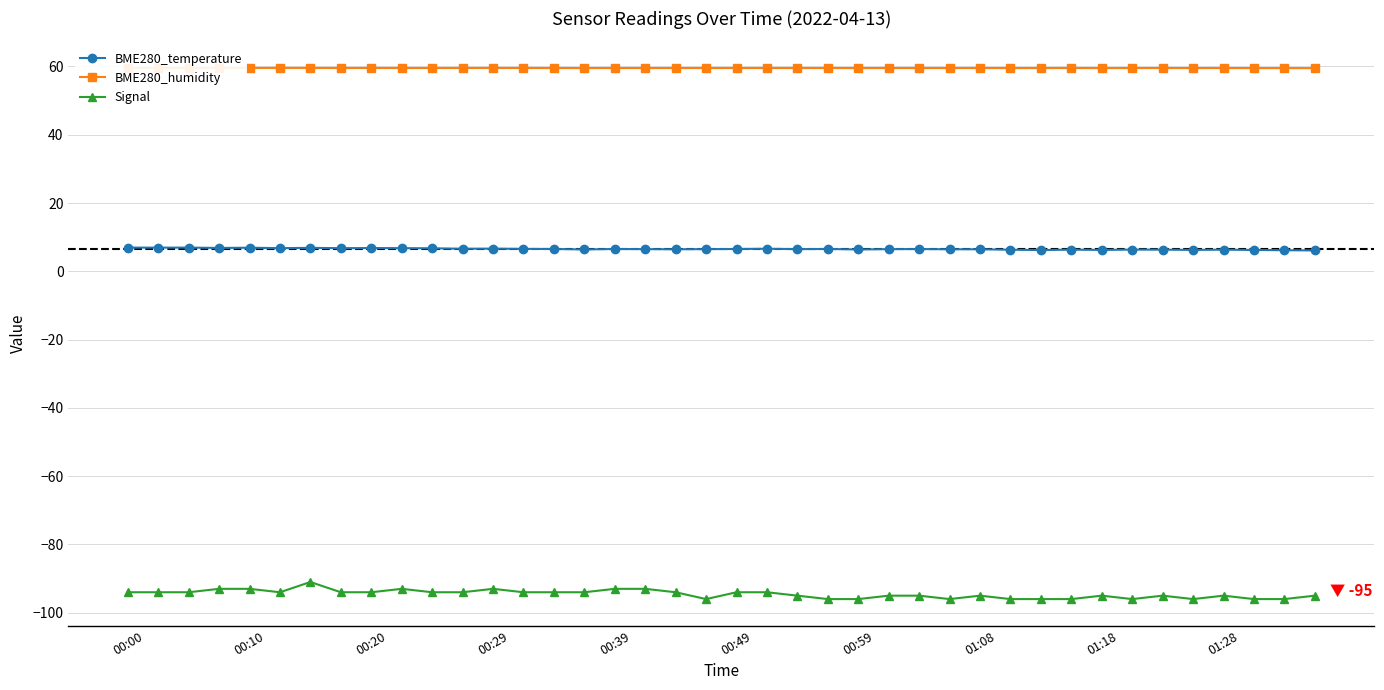

How many Signal values are between -96 and -94?

33